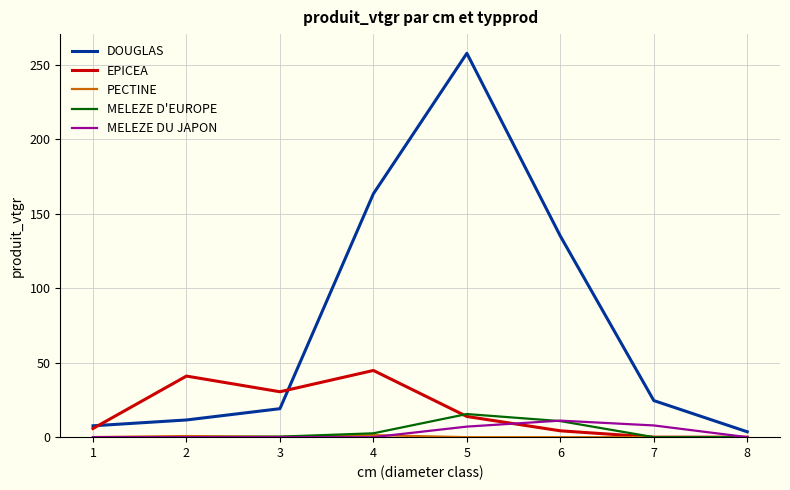

Does the chart display data point markers on the line(s)?

No